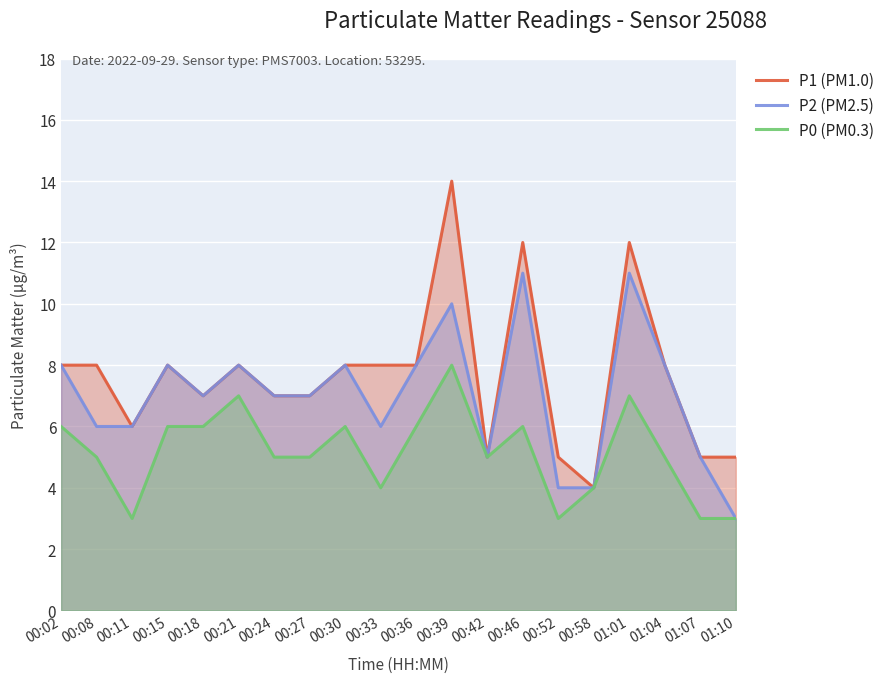

What position from the right is 00:33?

11